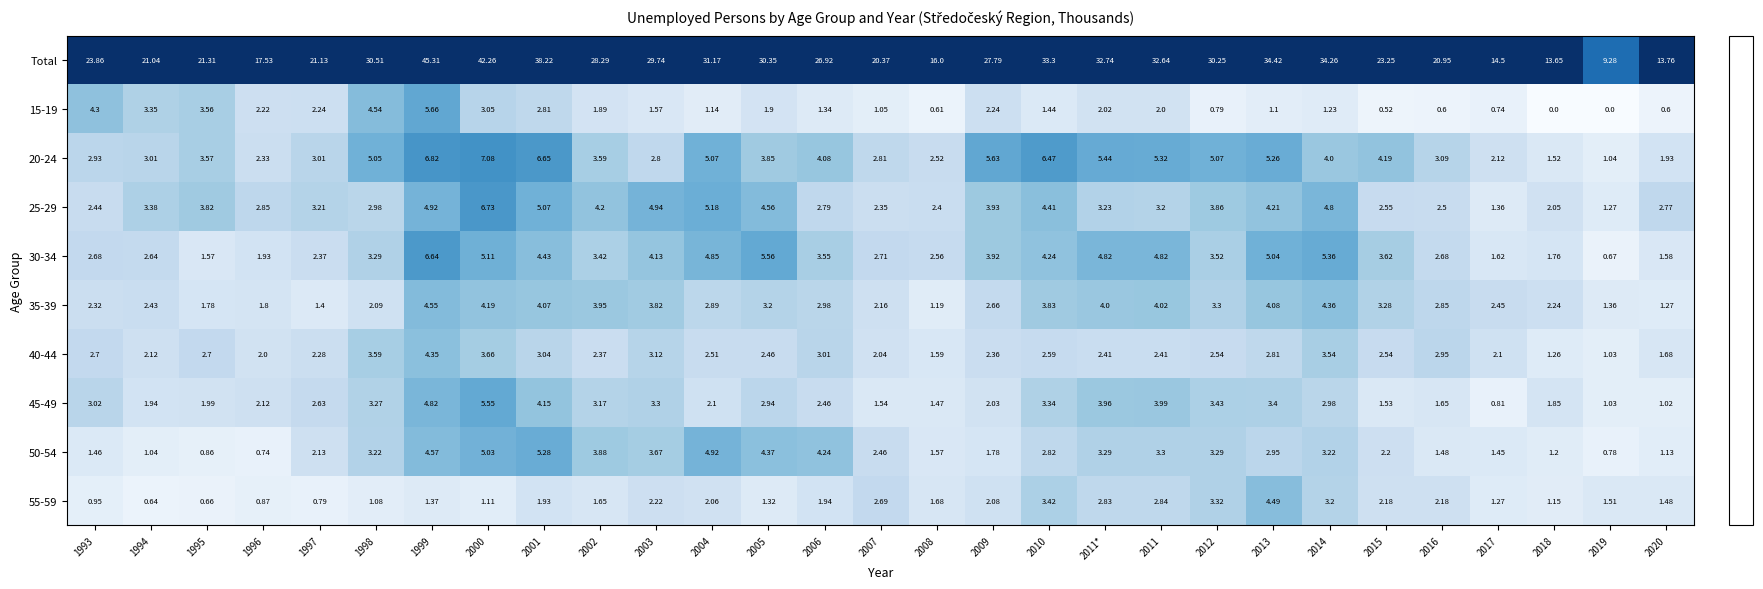

Which series has the widest spread of values?

Total